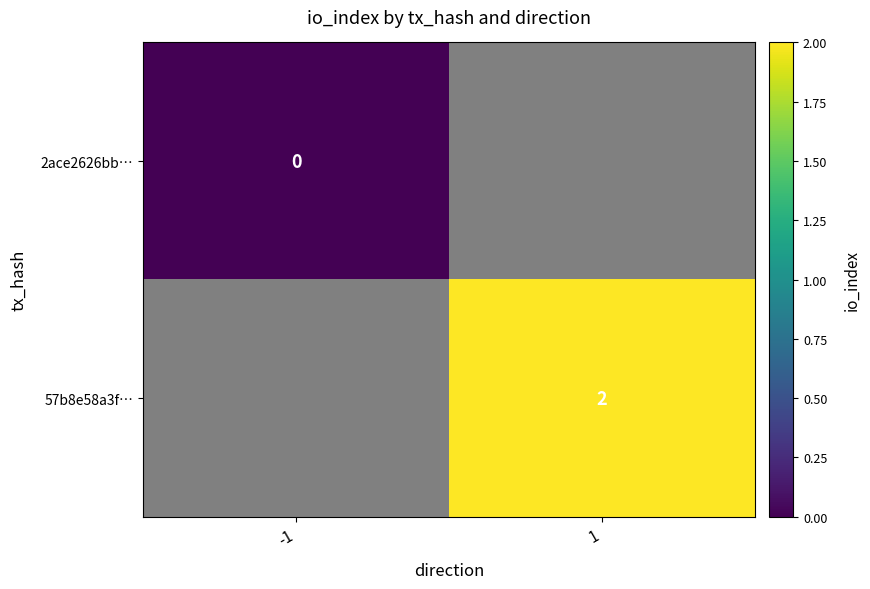

True or false: 57b8e58a3f… has a value of 2 at 1.

True